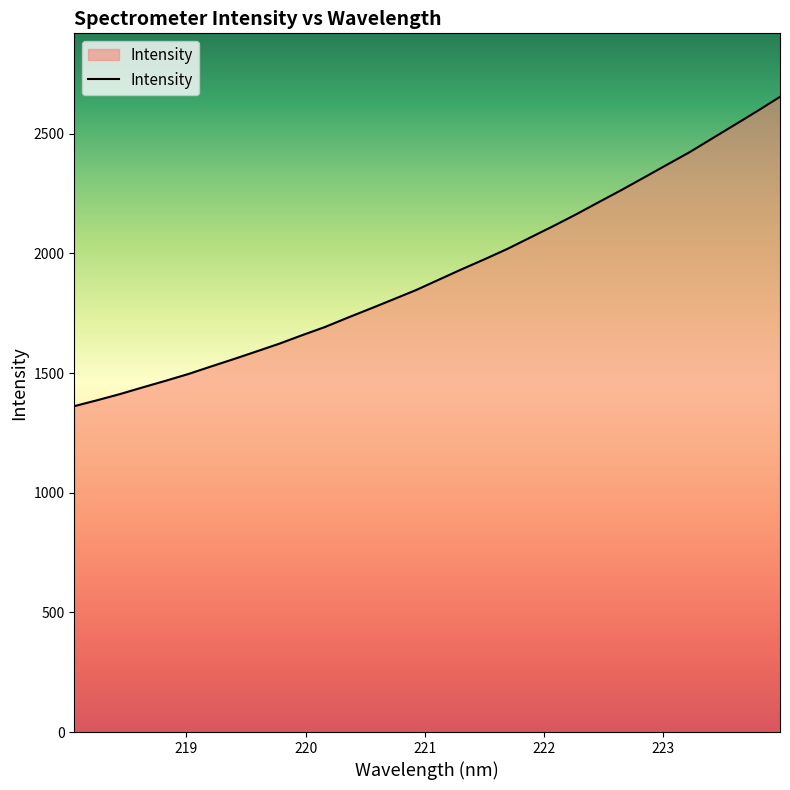

What is the difference between the maximum and minimum values?

1292.4